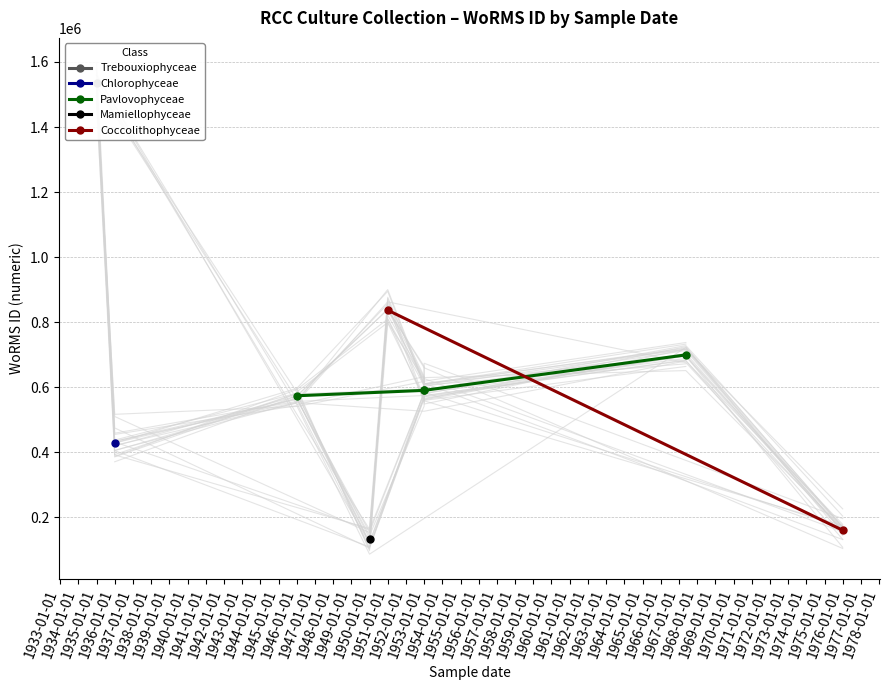

What is the sum of all values?

6961121